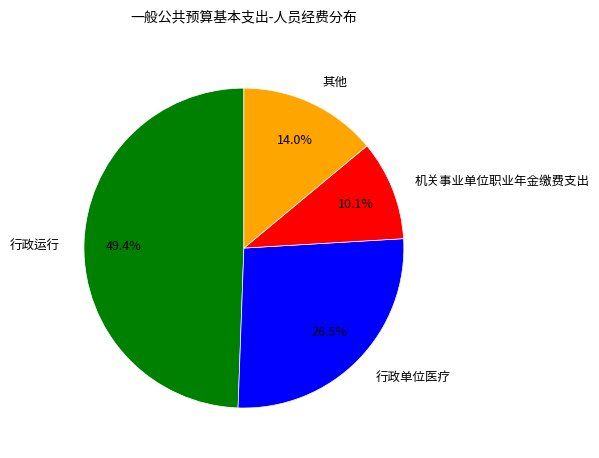

What is the ratio of the value at 行政单位医疗 to the value at 机关事业单位职业年金缴费支出?

2.6